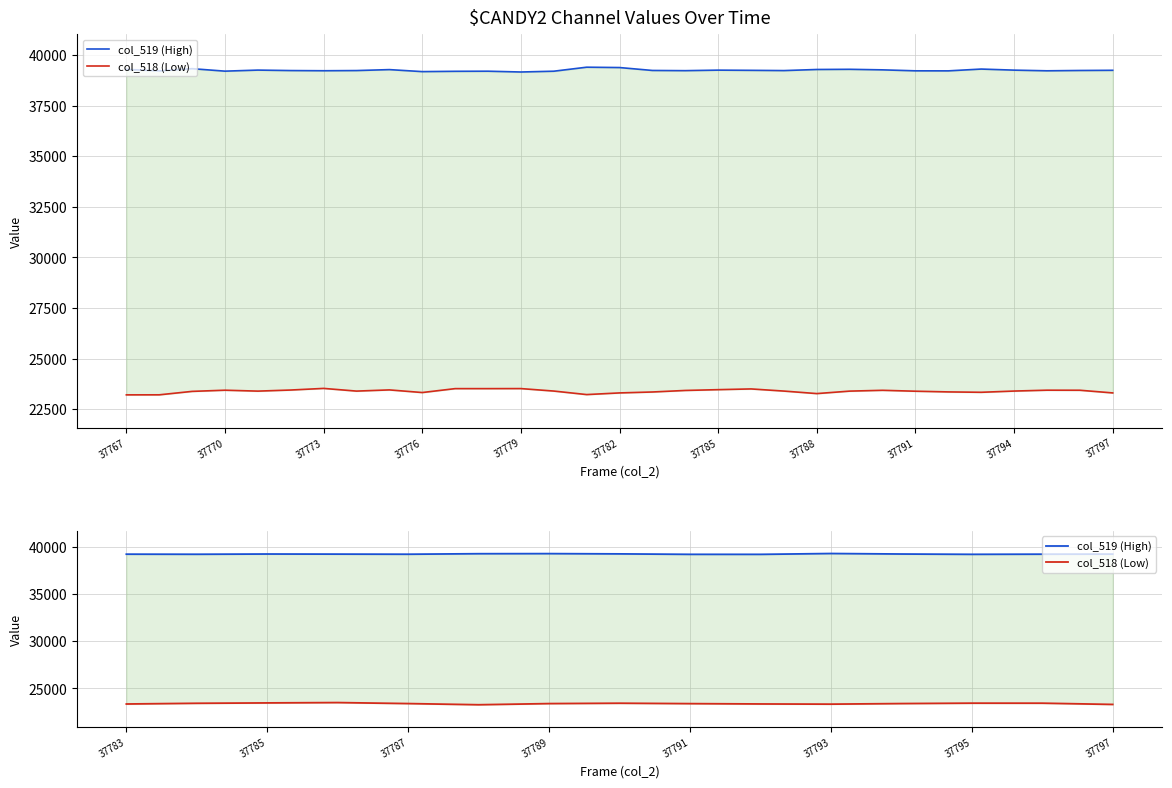

True or false: col_518 (Low) has a value of 23431 at 37788.

True